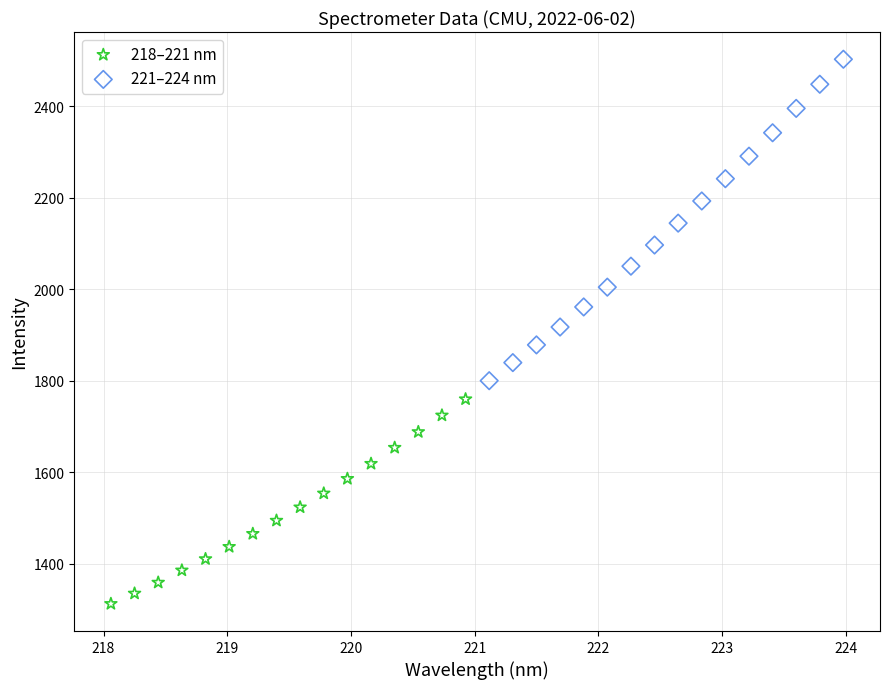

Which series reaches the maximum Y coordinate?

221–224 nm